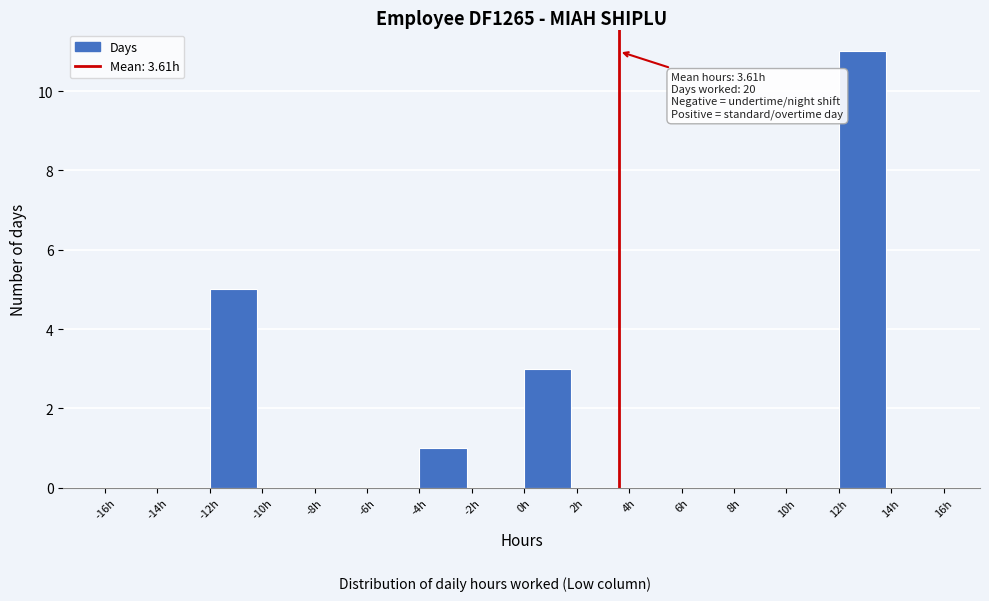

Which range on the x-axis has the tallest bar?

12 to 14